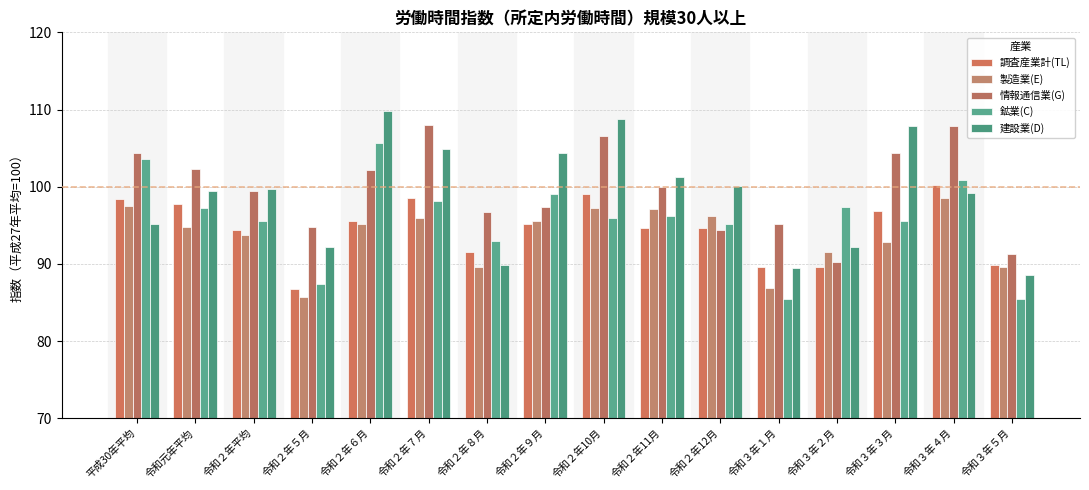

How many data points in 情報通信業(G) are less than 100?

8